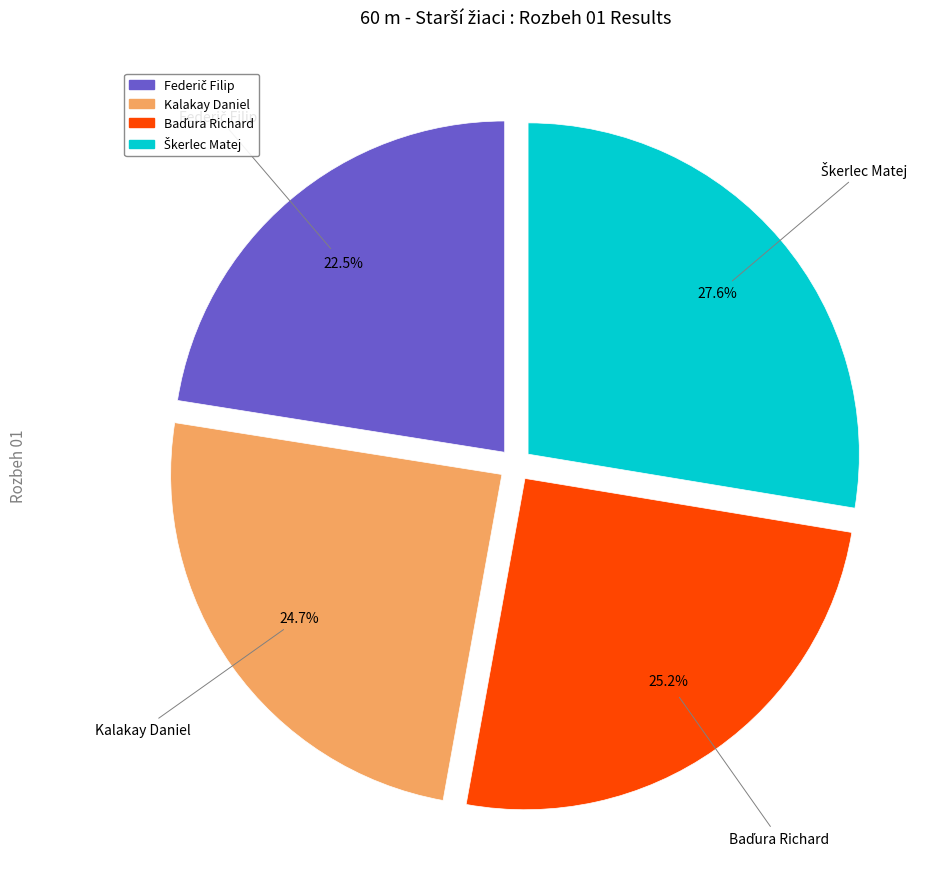

Is there any slice that represents more than half of the pie?

No